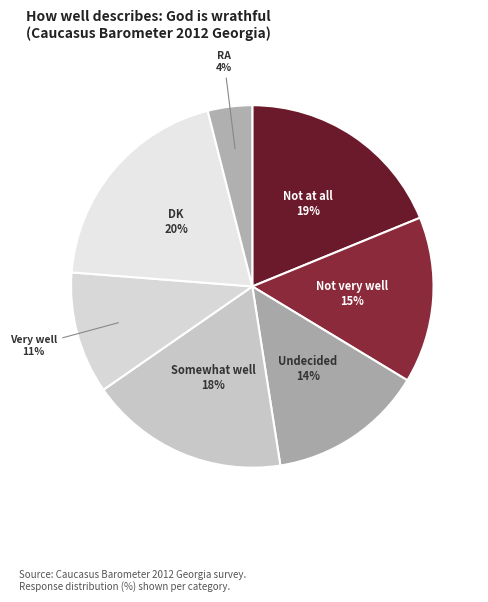

To the nearest percent, what is the difference between the Somewhat well and DK slice percentages?

2%